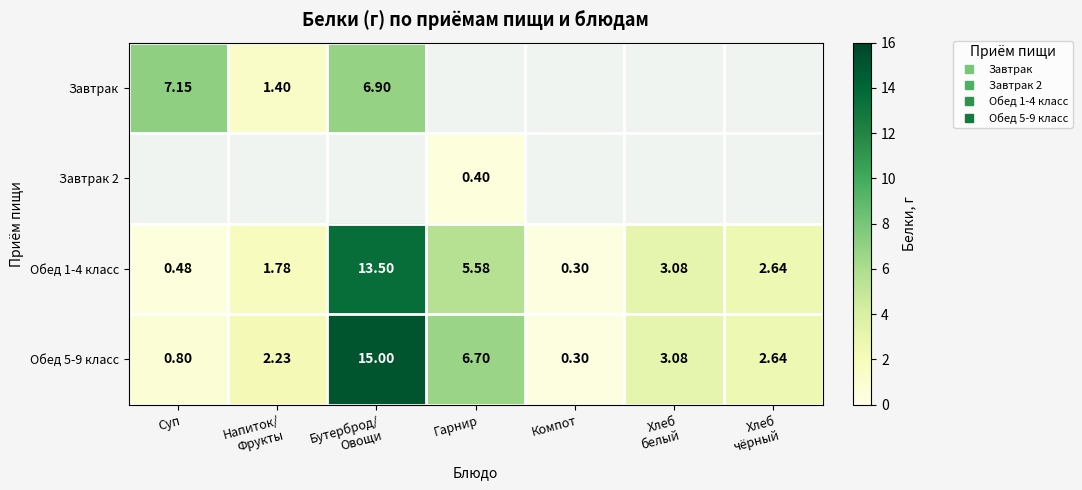

What is the total value across all series at Хлеб
белый?

6.2